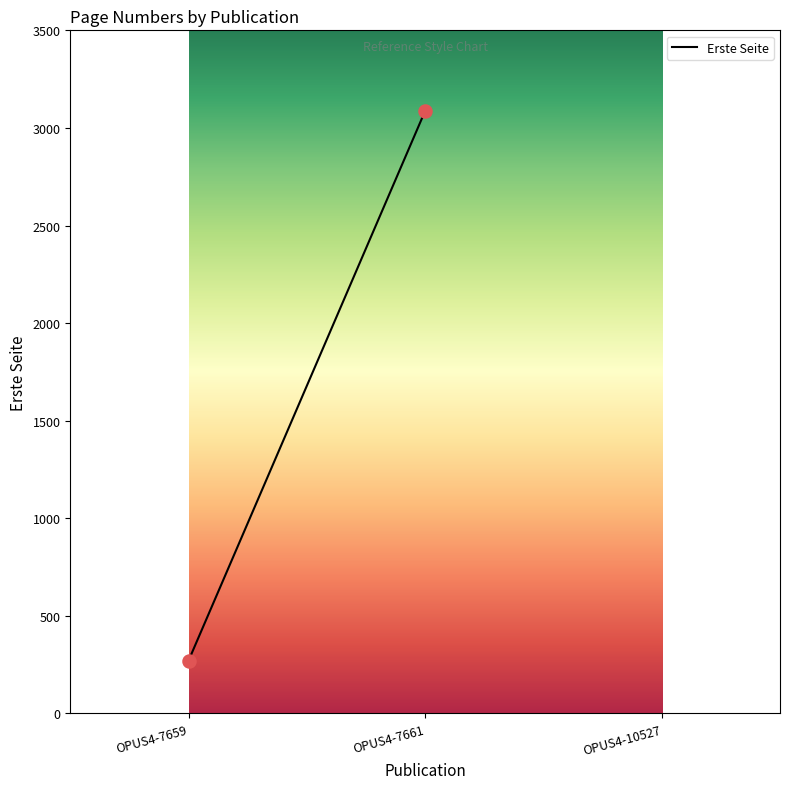

What is the average Y value?

1679